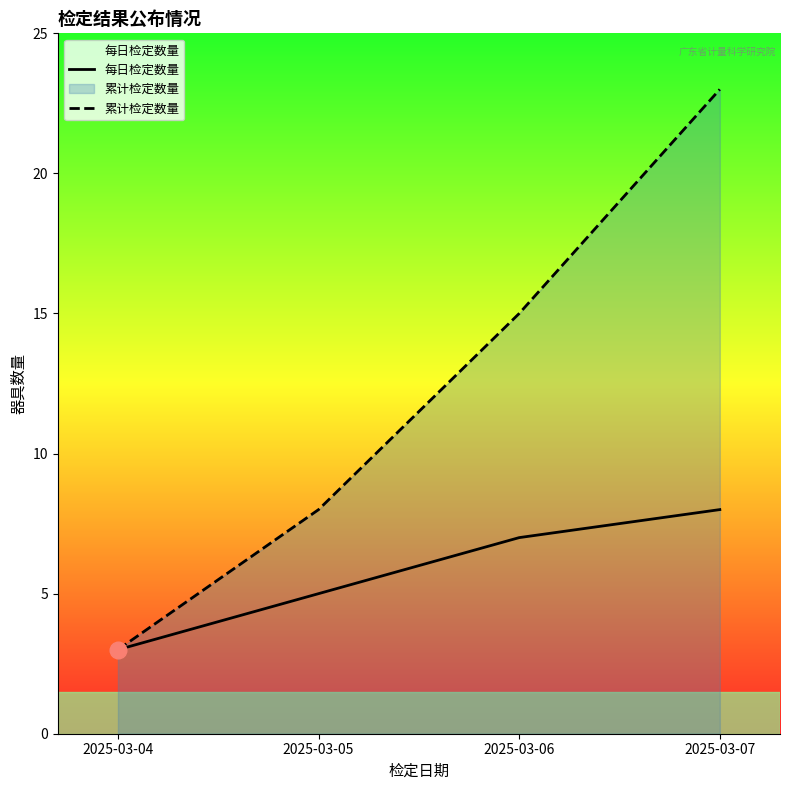

What value does the 累计检定数量 series have at 2025-03-06, to the nearest 5?

15